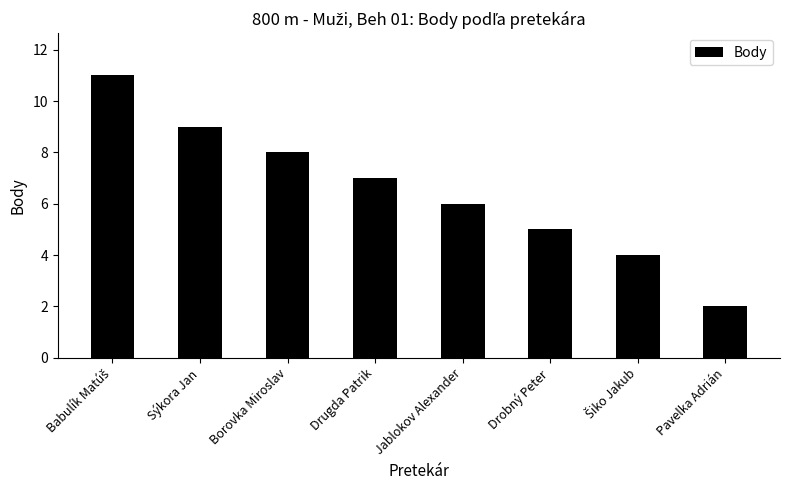

What is the greatest value displayed?

11